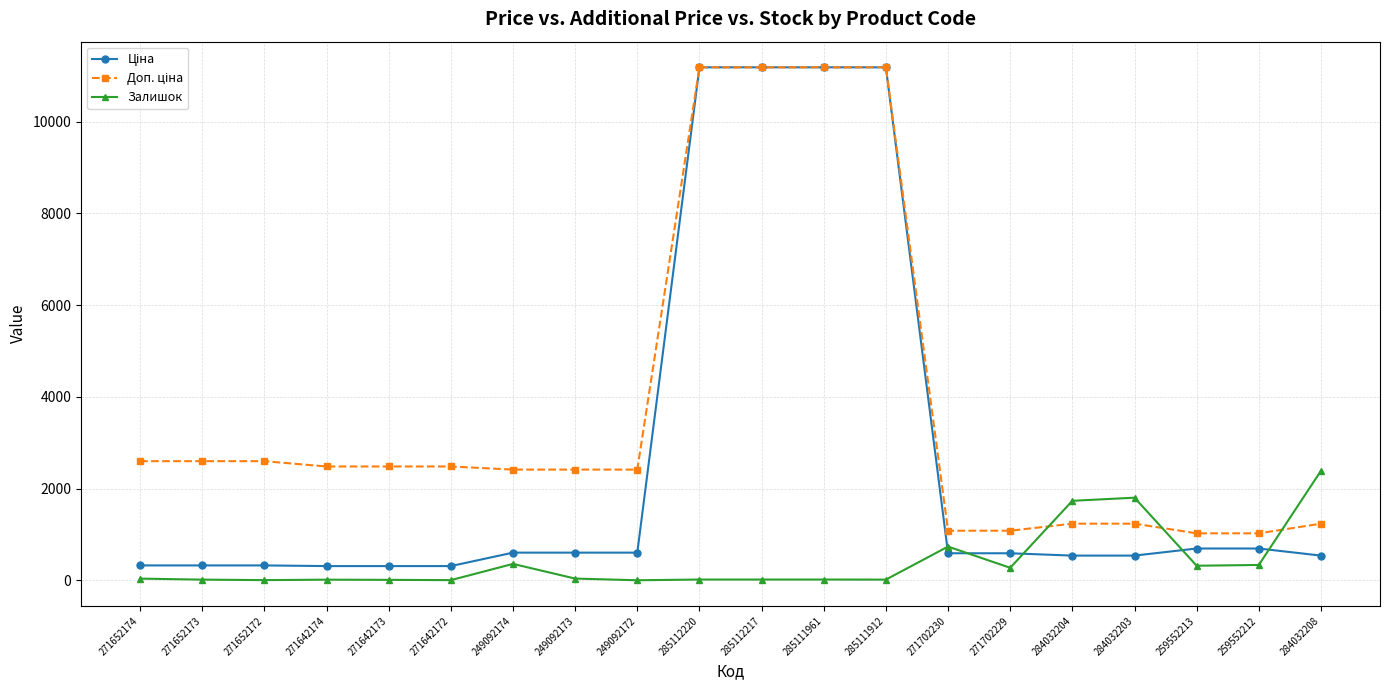

What is the highest value of the Залишок series?

2388.0